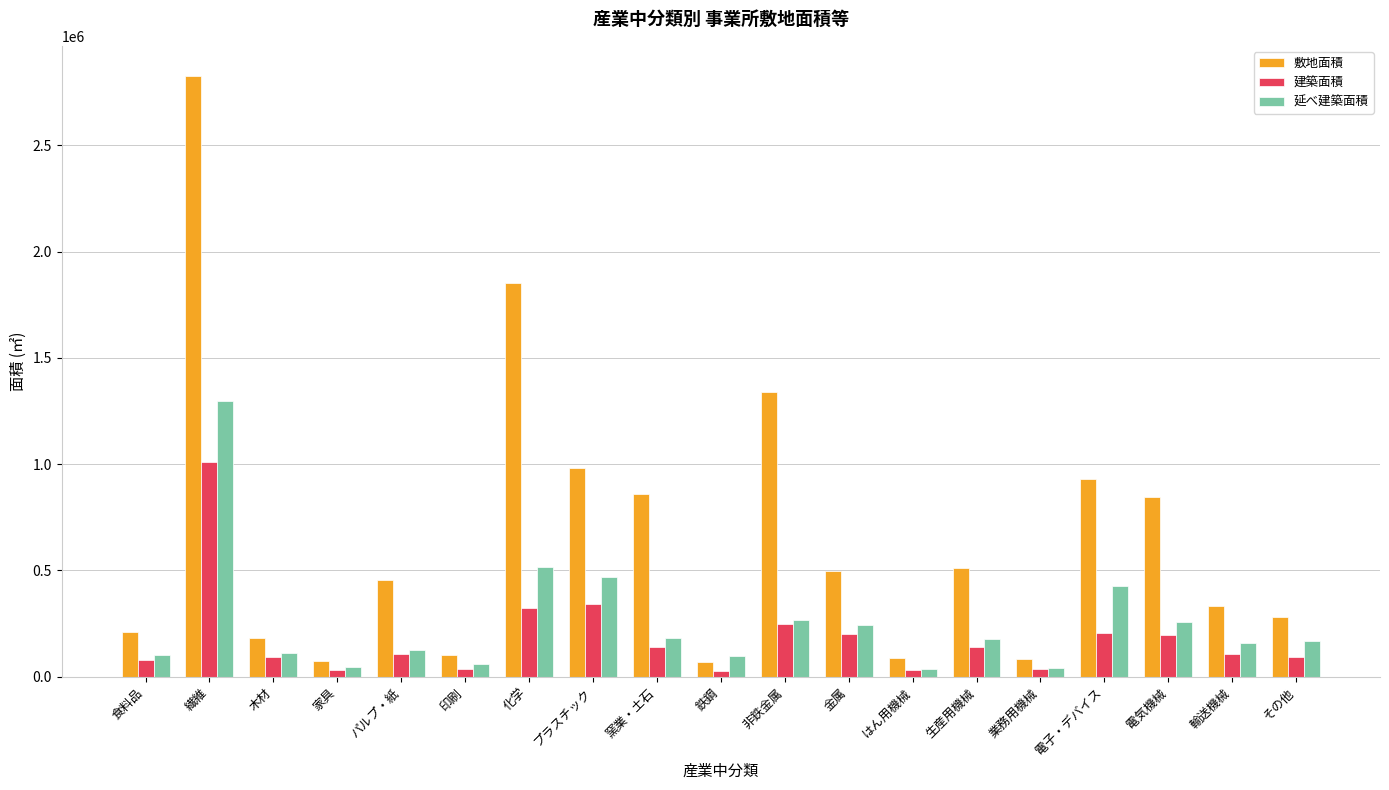

Which series has the largest range (max minus min)?

敷地面積